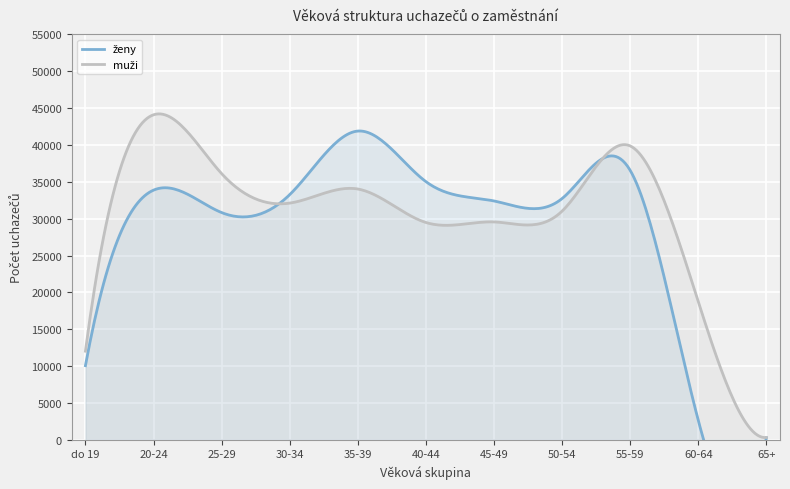

Rank the series at 40-44 from lowest to highest value.

muži, ženy